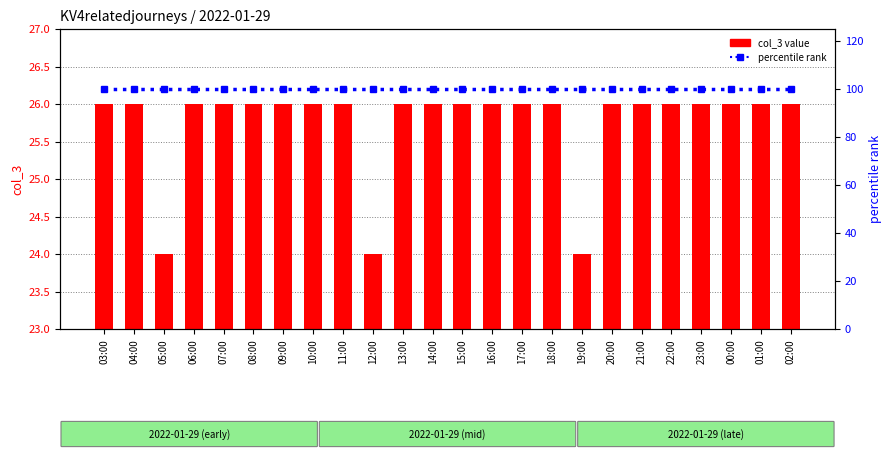

Does the chart contain stacked bars?

No